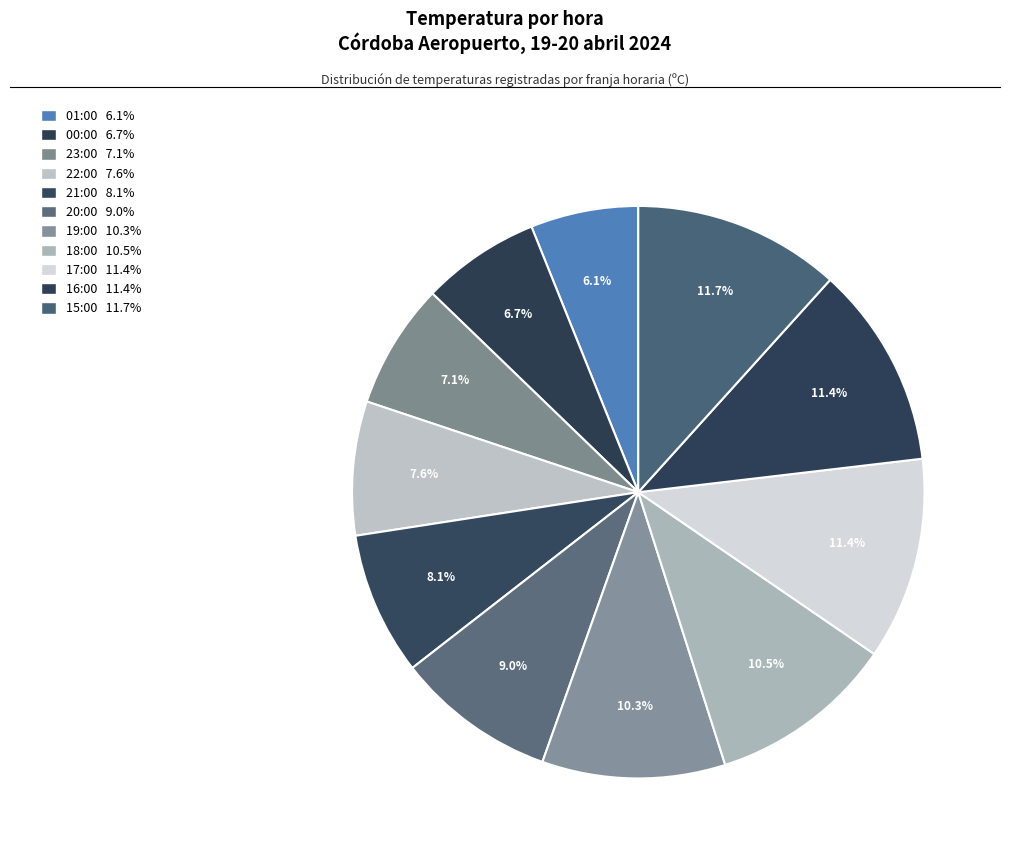

How many slices are in this pie chart?

11